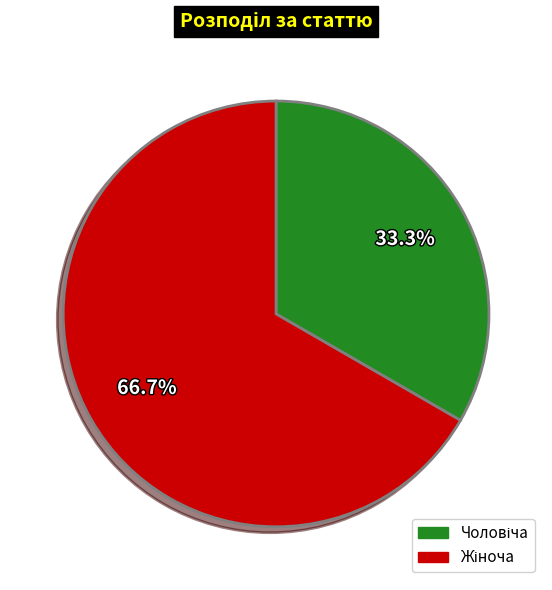

Does any single category account for the majority?

Yes